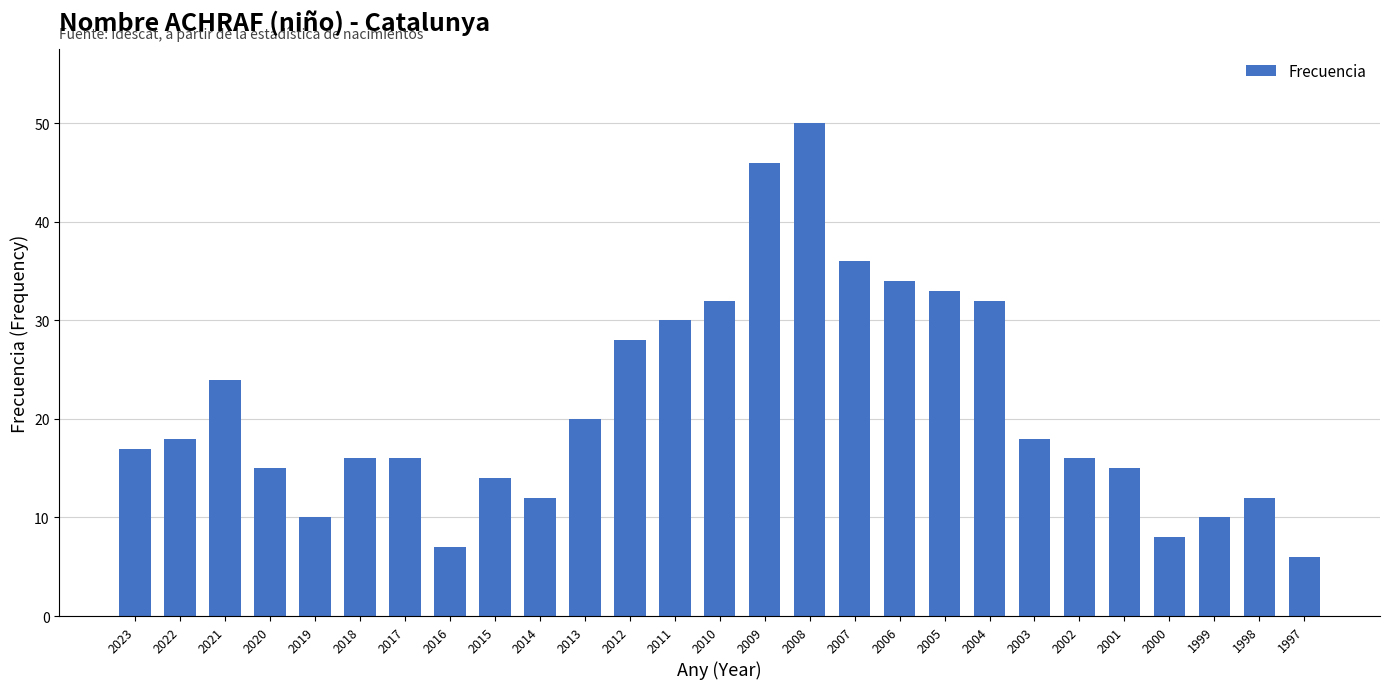

What is the value of the 16th bar from the left?

50